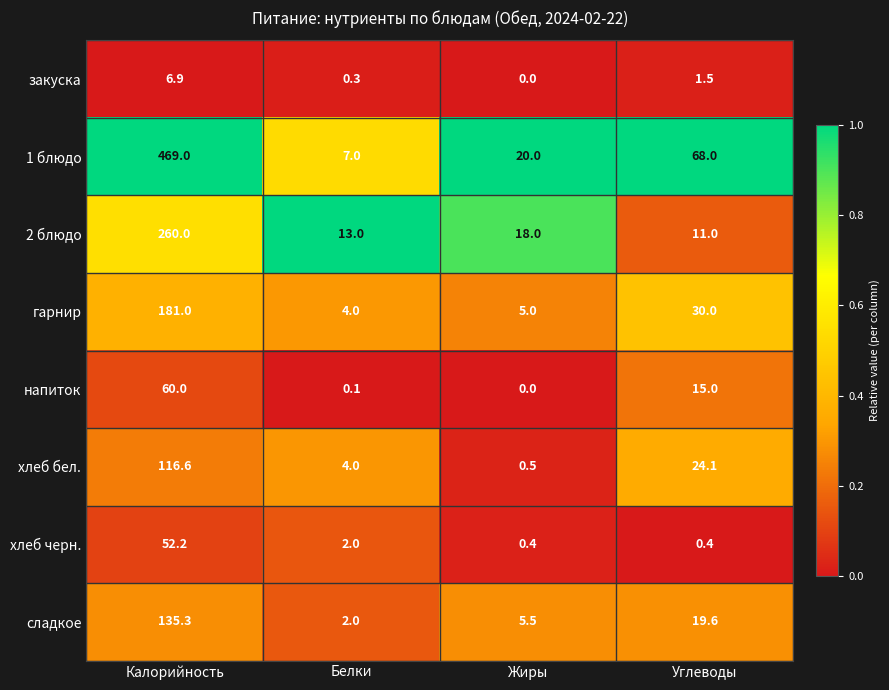

What is the minimum value for сладкое?

2.0